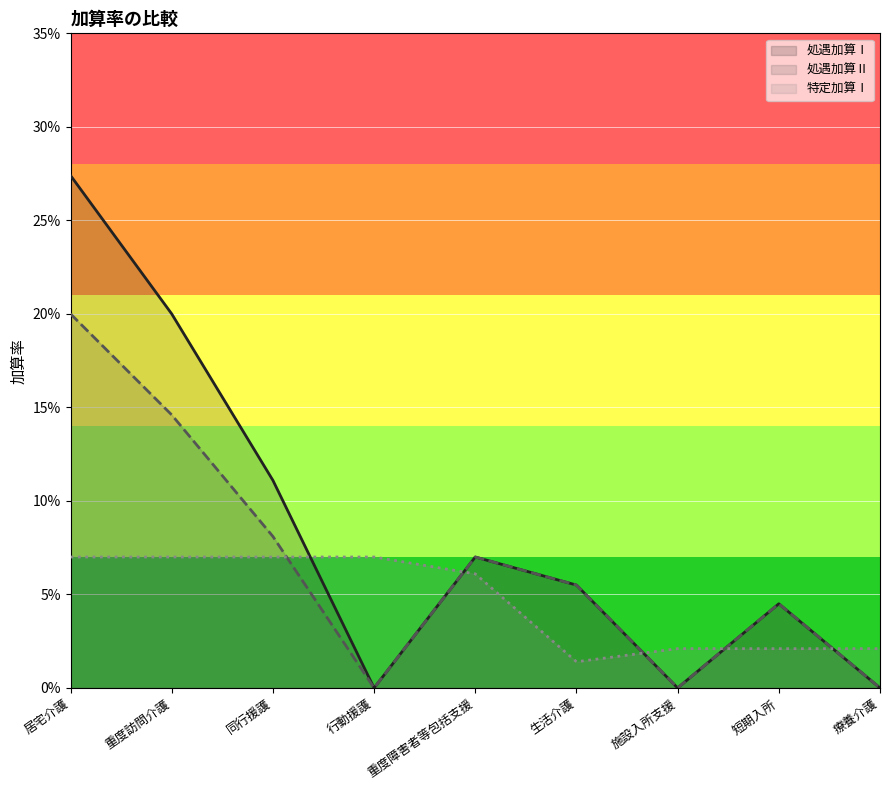

The value of 特定加算Ⅰ at 生活介護 is 0.0. True or false?

False